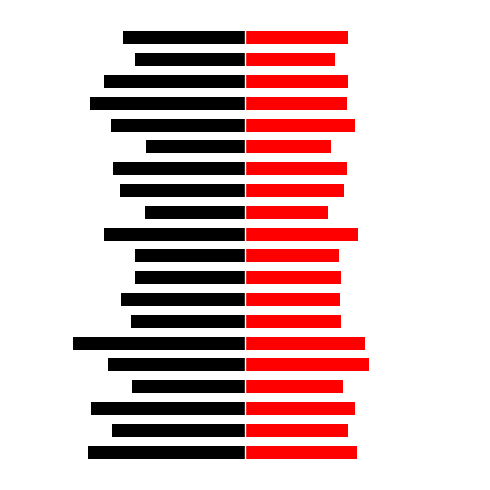

What are all the series names shown in the legend?

SDS_P1, SDS_P2